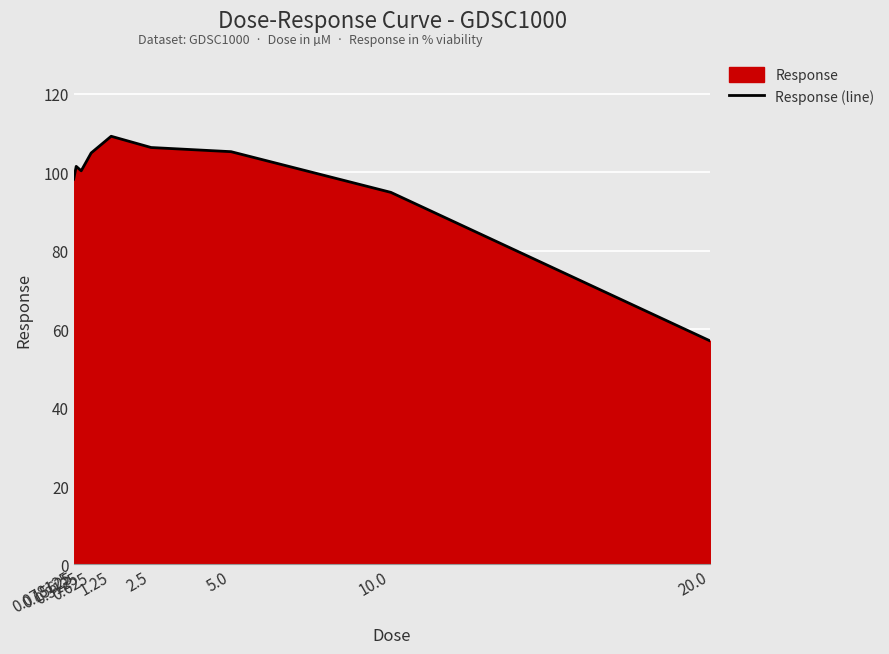

The value at 1.25 is 190.5. True or false?

False